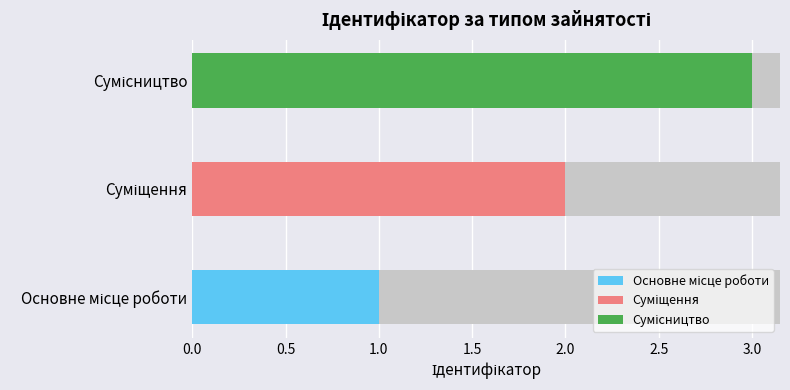

List the labels in order of value, largest first.

Сумісництво, Суміщення, Основне місце роботи